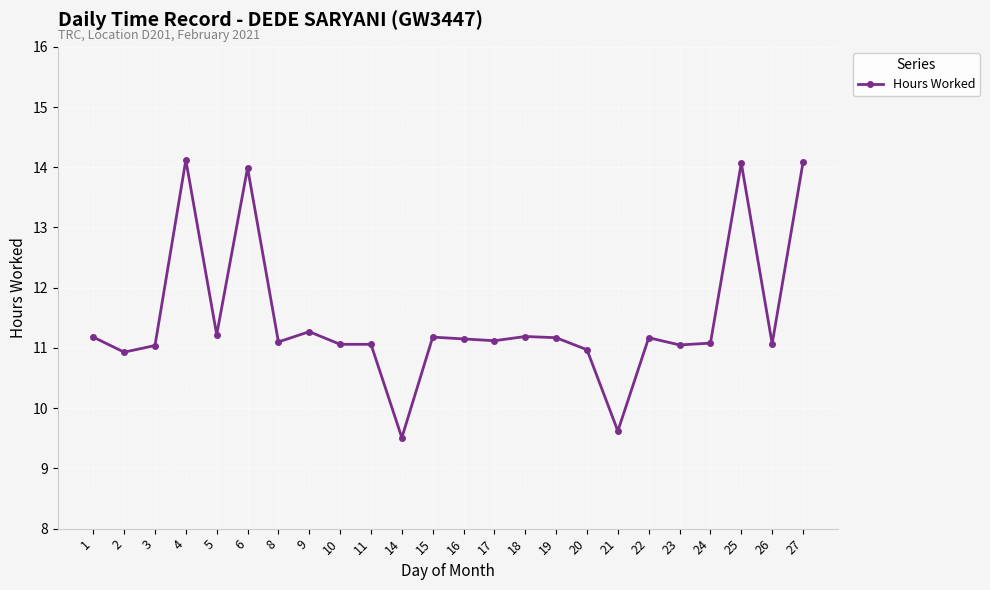

What is the difference between the maximum and minimum values?

4.6